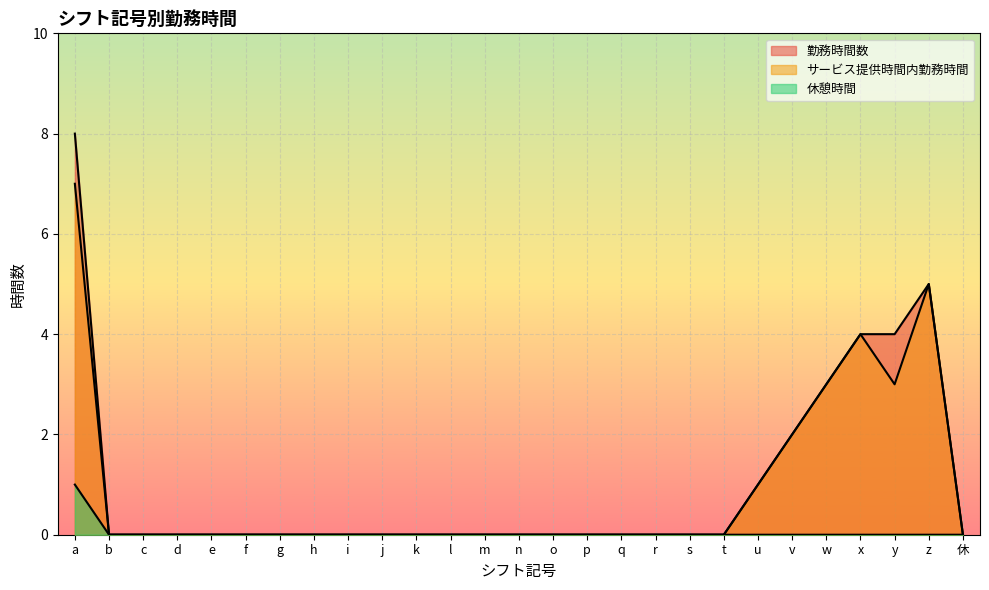

At which category does the chart reach its minimum across all series?

b